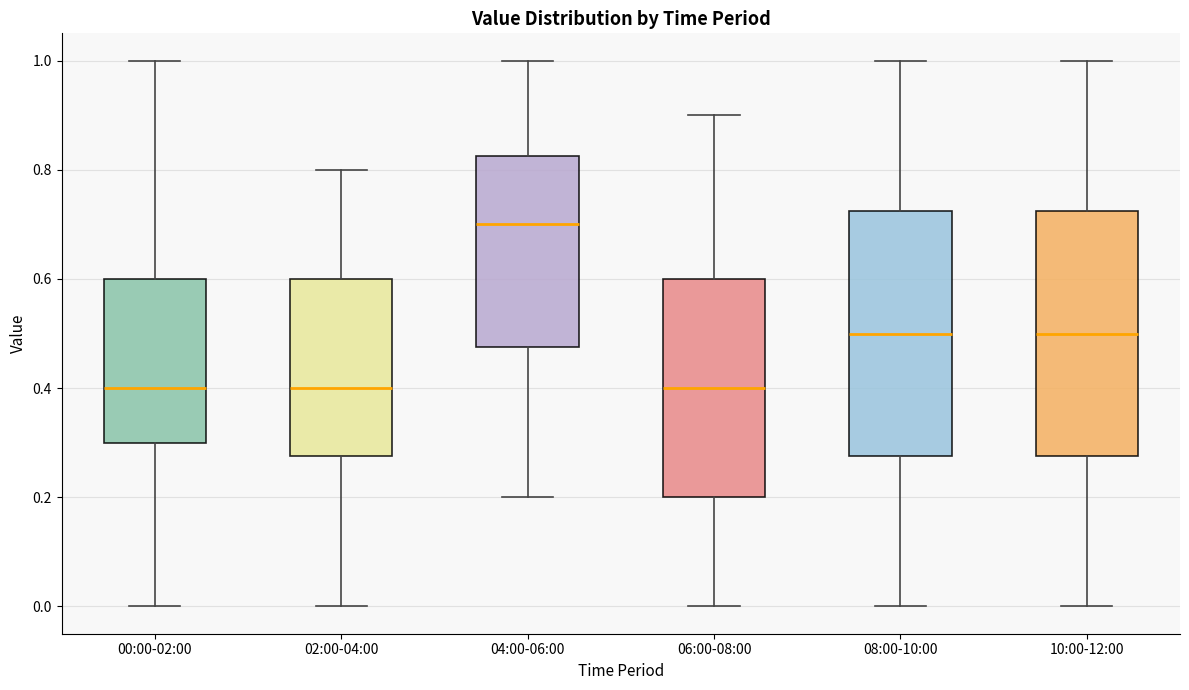

Reading left to right, transcribe this box plot: for each box, give where its median line is, the range the box spans, and where its two whiskers end, as read against the y-axis. The values are not printed on the chart, so give them approximately, as read against the axis.

00:00-02:00: median 0.40, box 0.30 to 0.60, whiskers 0.00 to 1.00
02:00-04:00: median 0.40, box 0.28 to 0.60, whiskers 0.00 to 0.80
04:00-06:00: median 0.70, box 0.48 to 0.82, whiskers 0.20 to 1.00
06:00-08:00: median 0.40, box 0.20 to 0.60, whiskers 0.00 to 0.90
08:00-10:00: median 0.50, box 0.28 to 0.72, whiskers 0.00 to 1.00
10:00-12:00: median 0.50, box 0.28 to 0.72, whiskers 0.00 to 1.00